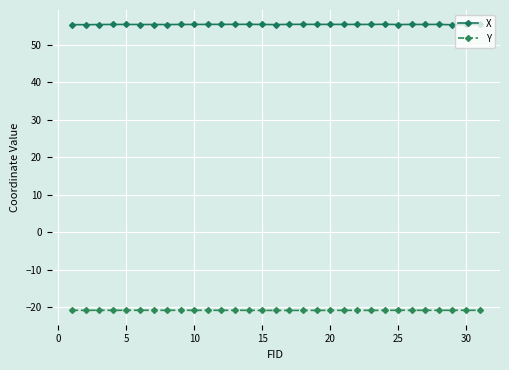

What is the sum of all X values?

1719.4